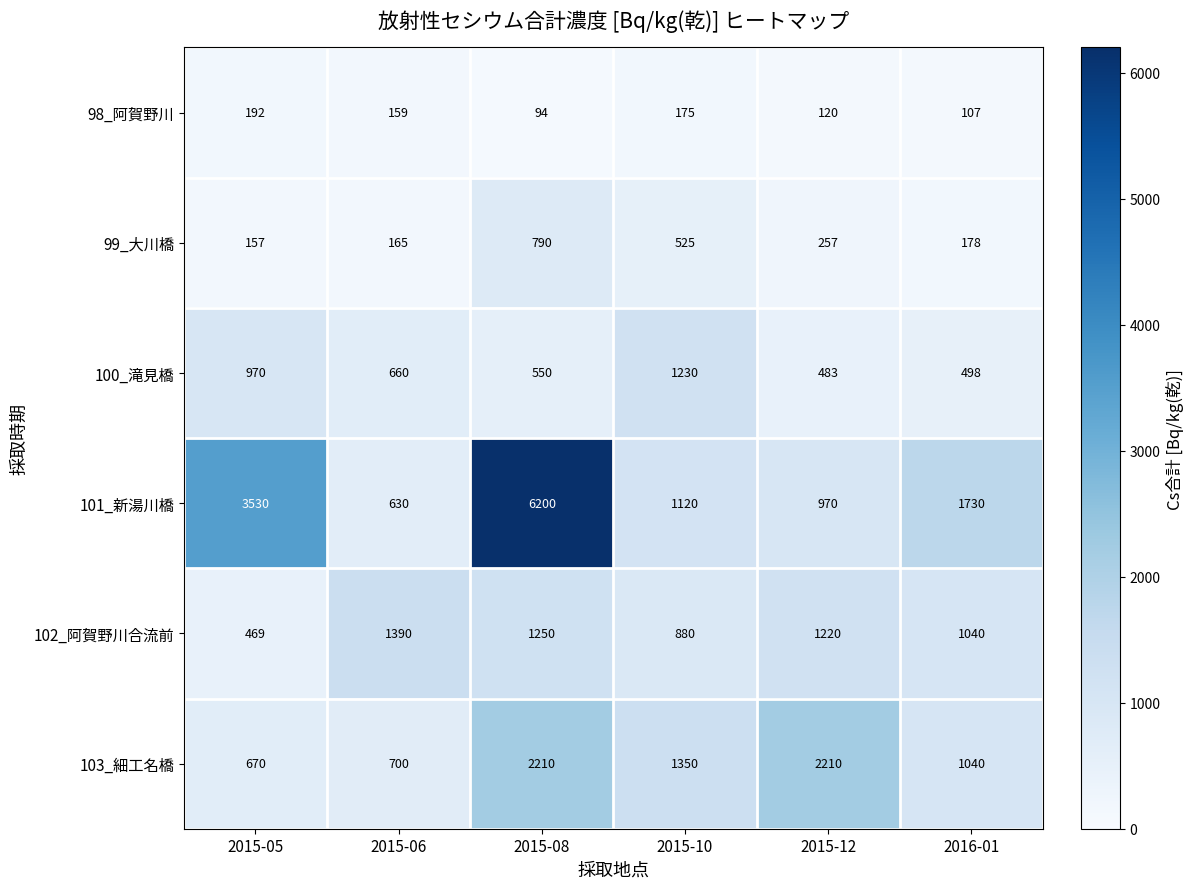

How many data points does each series have?

6